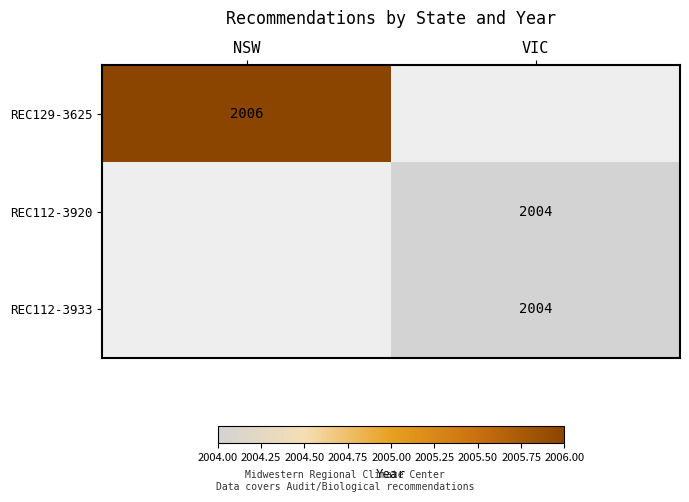

Is it true that REC112-3933 equals 2751 at VIC?

False